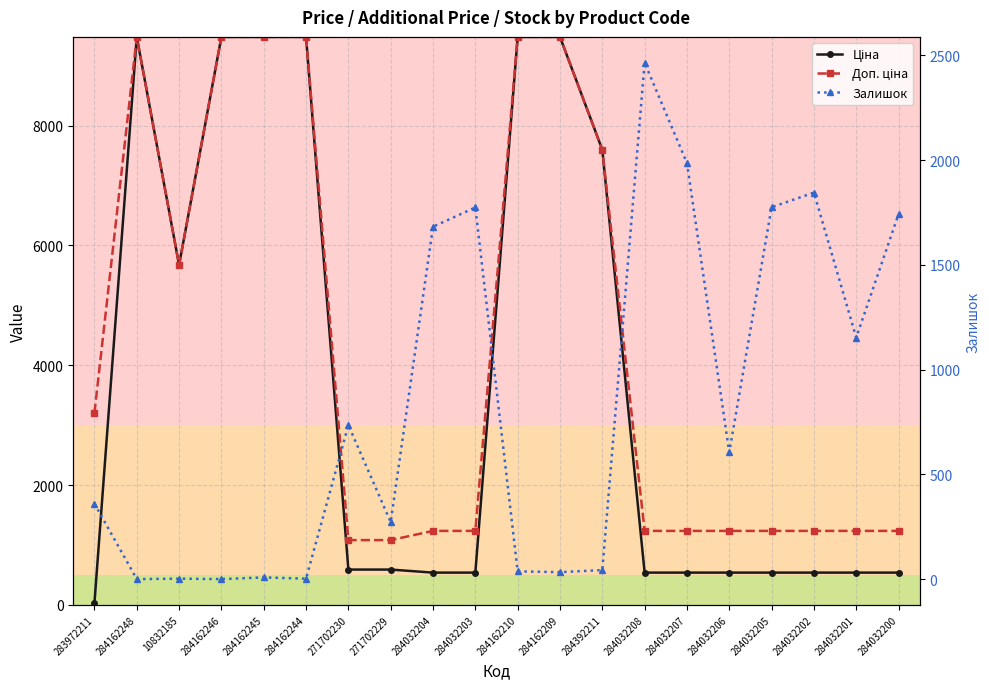

Which series has the widest spread of values?

Ціна